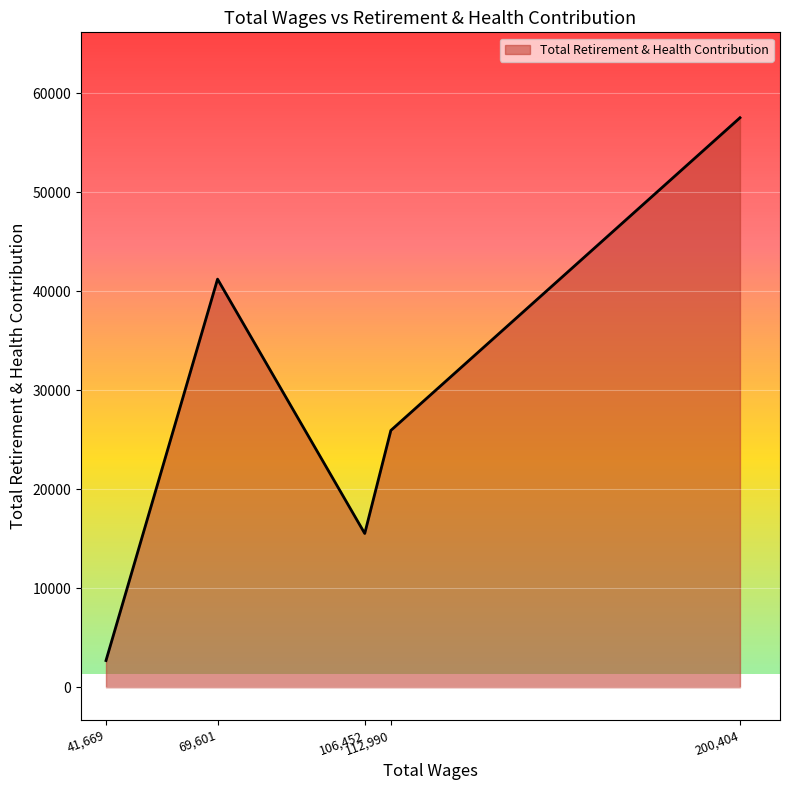

List the labels in order of value, smallest first.

41,669, 106,452, 112,990, 69,601, 200,404